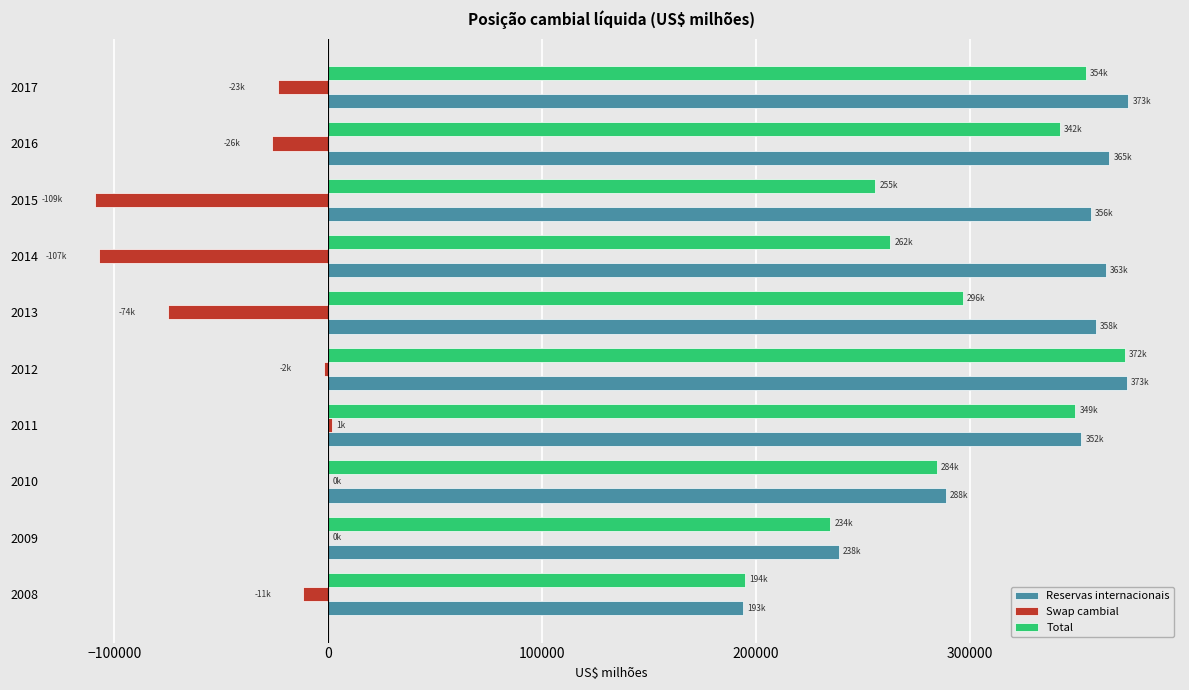

What is the total value across all series at 2010?

572899.7